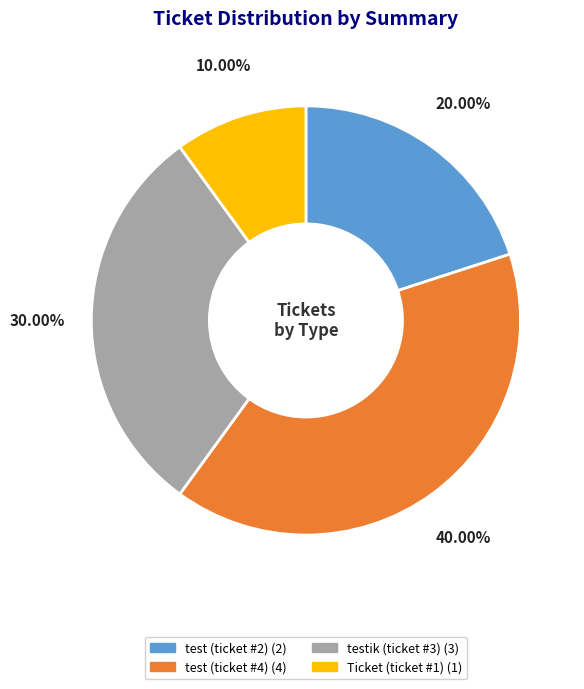

Is there any slice that represents more than half of the pie?

No